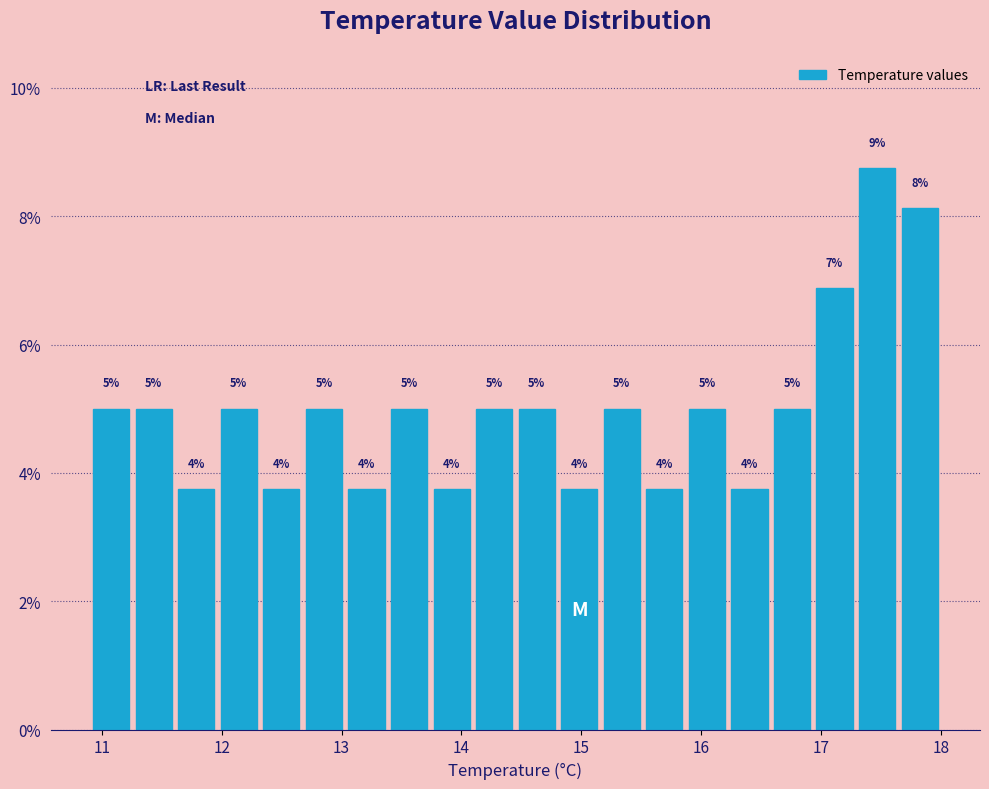

Around what value on the x-axis is the tallest bar? Give the approximate position of its centre, as read against the axis.

17.5